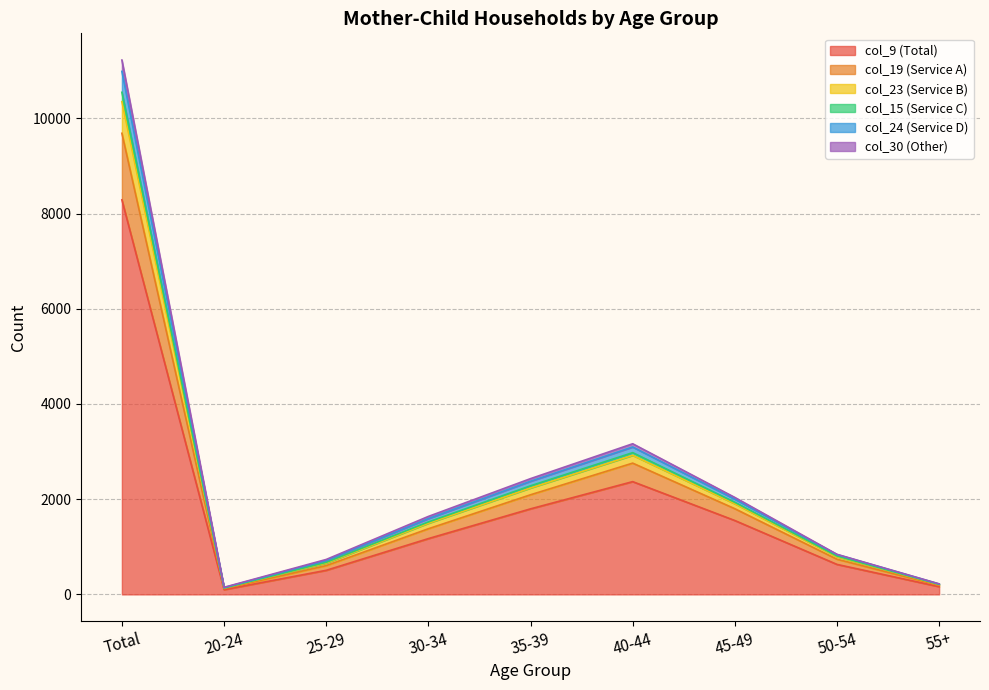

The value of col_9 (Total) at 40-44 is 2369. True or false?

True